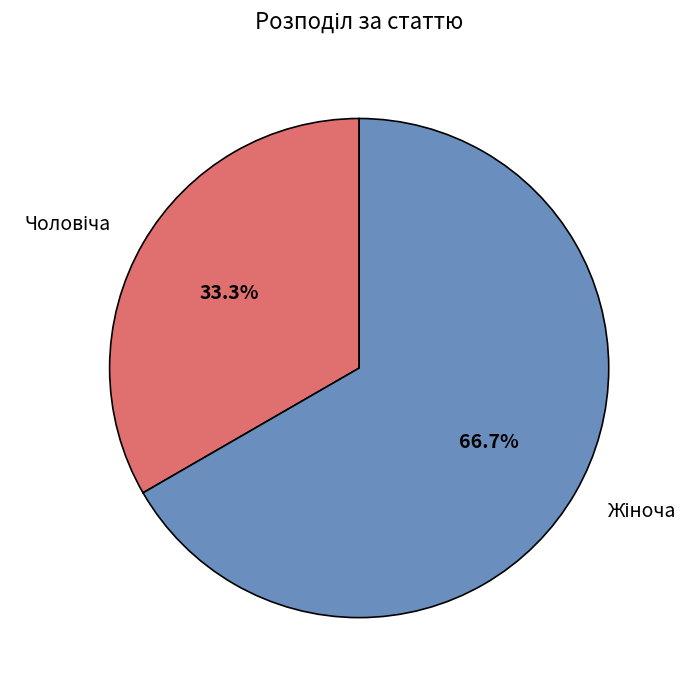

Is there any slice that represents more than half of the pie?

Yes